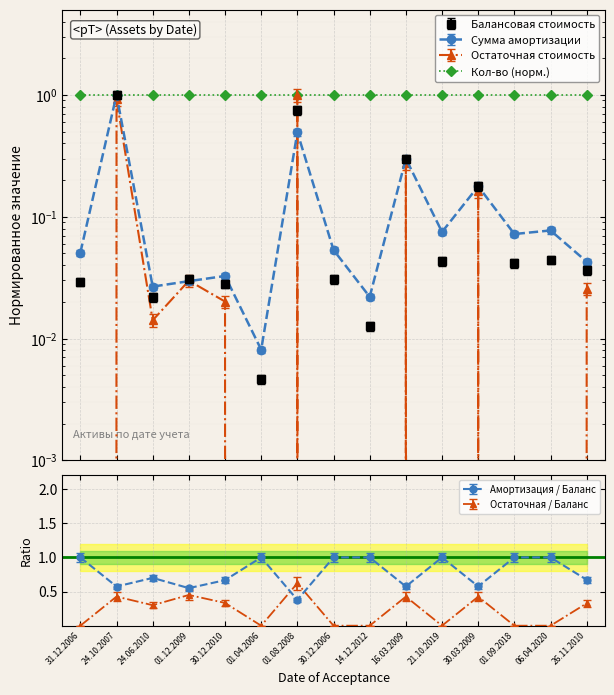

Between 16.03.2009 and 01.09.2018, which series saw the biggest shift?

Остаточная стоимость